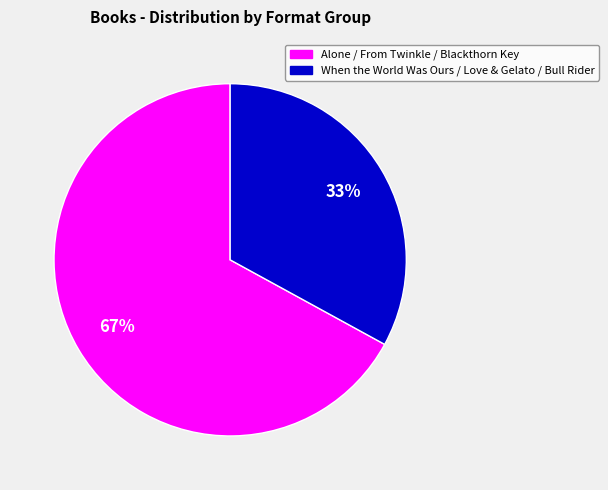

Does any single category account for the majority?

Yes